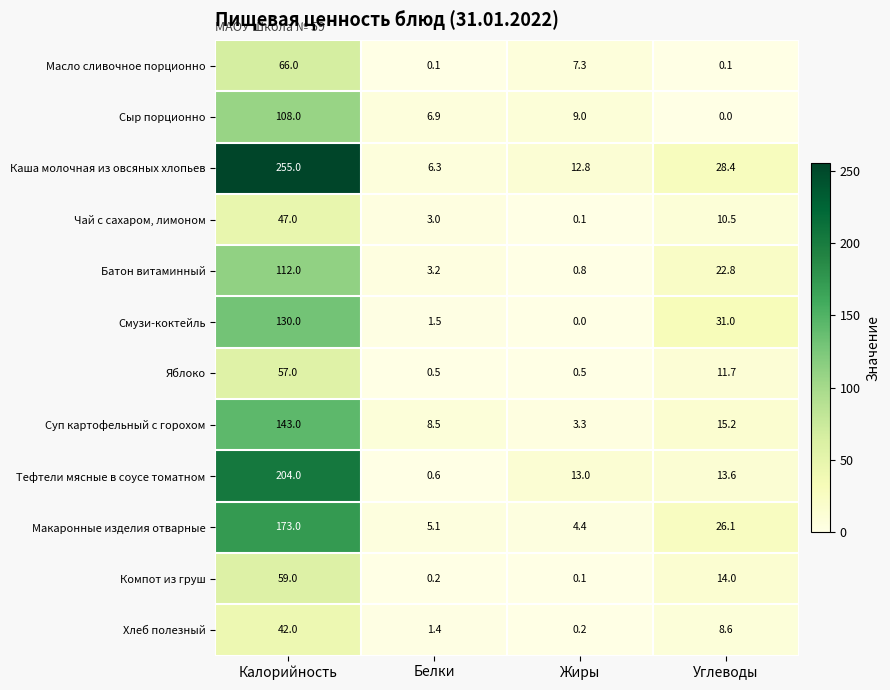

Which series has the widest spread of values?

Каша молочная из овсяных хлопьев